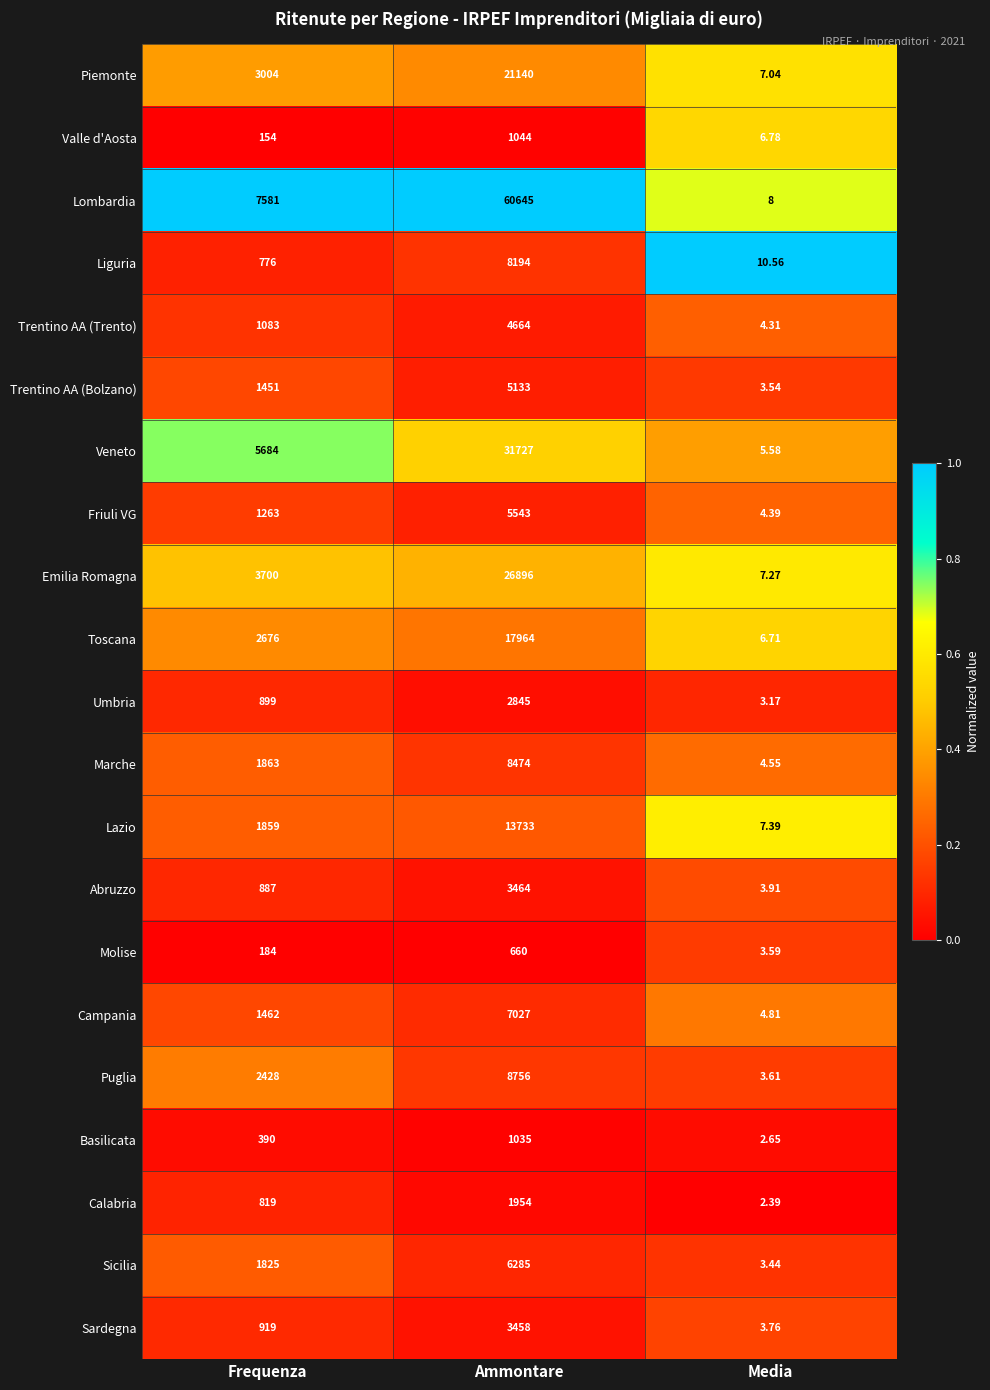

Which category has the lowest value in the Umbria series?

Media